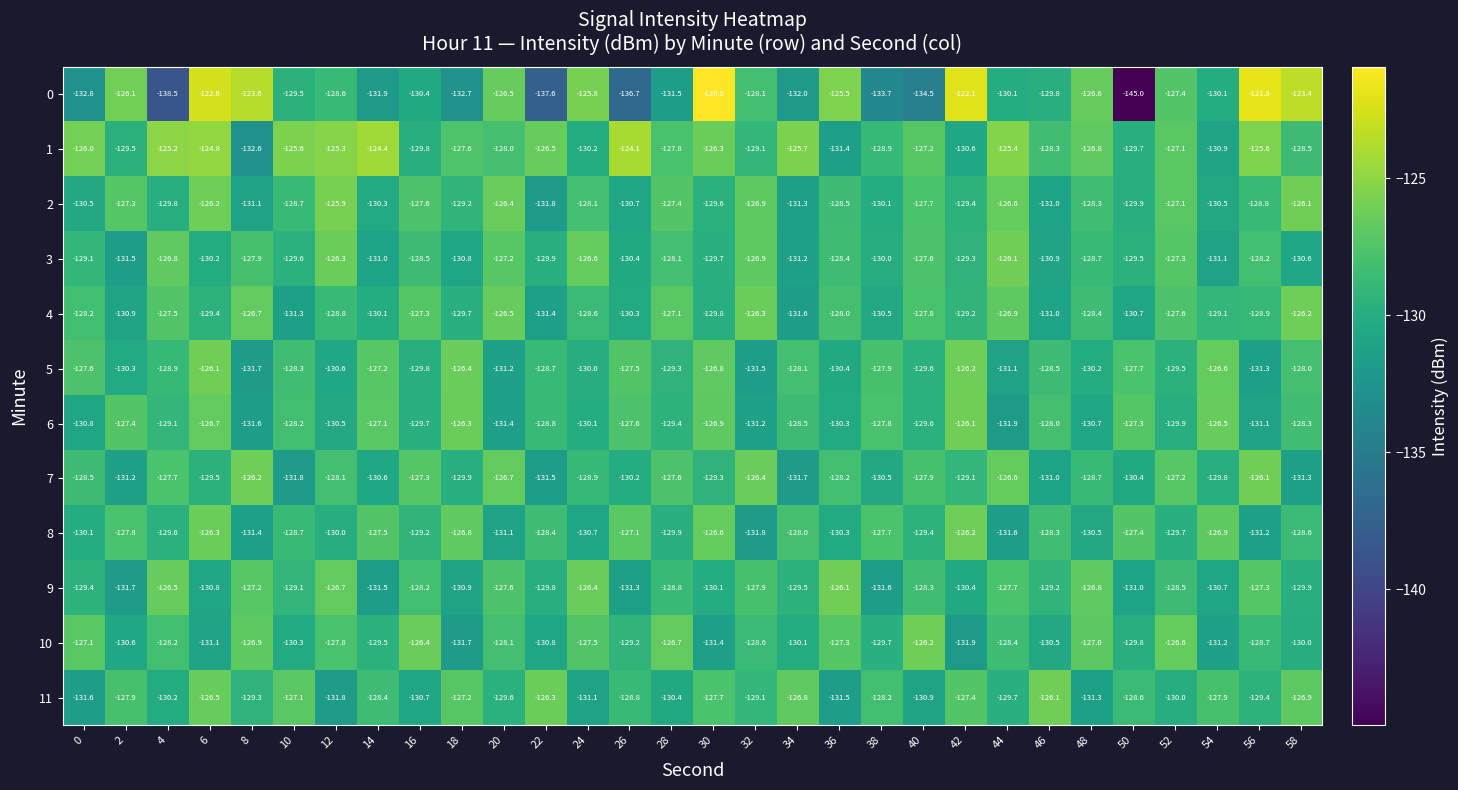

Which series has the widest spread of values?

0